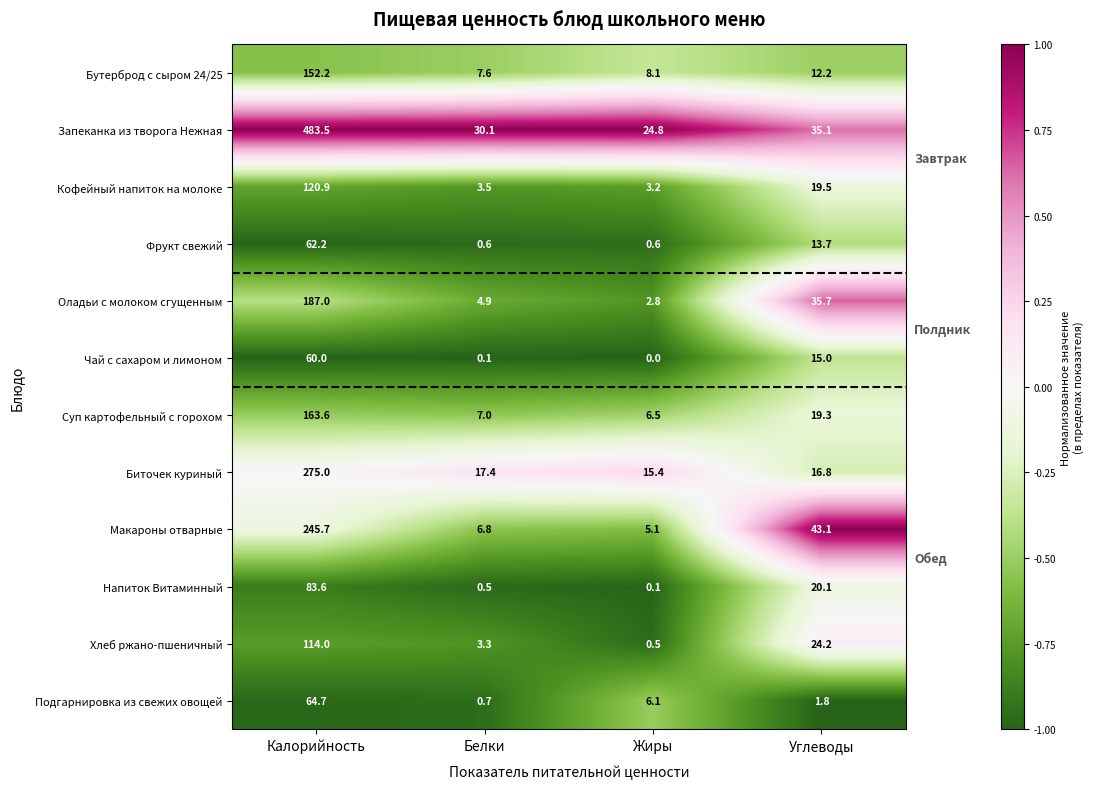

How many data points does each series have?

4